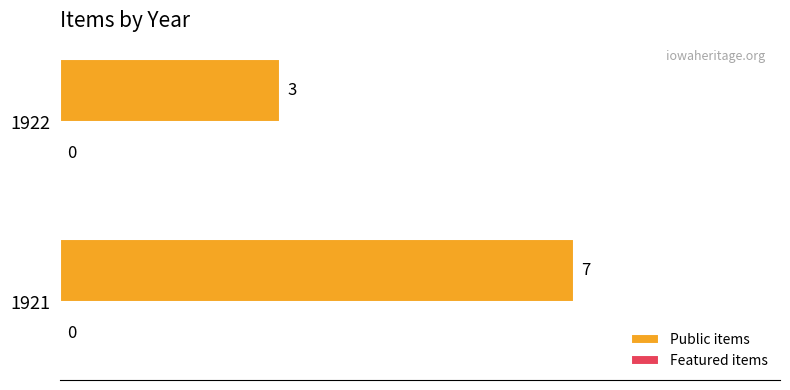

Count the number of categories in the chart.

2